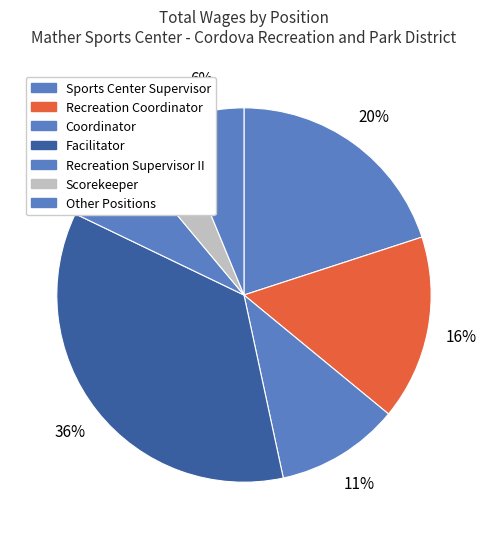

How many segments does this pie chart have?

7